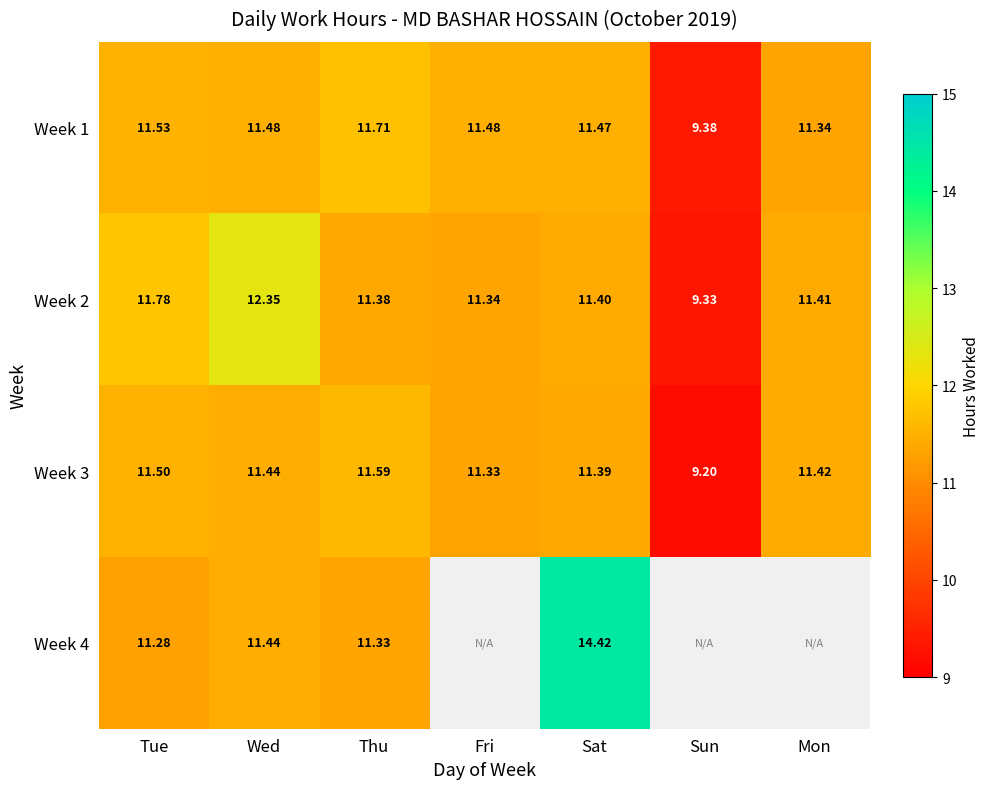

Which category has the lowest value in the Week 1 series?

Sun